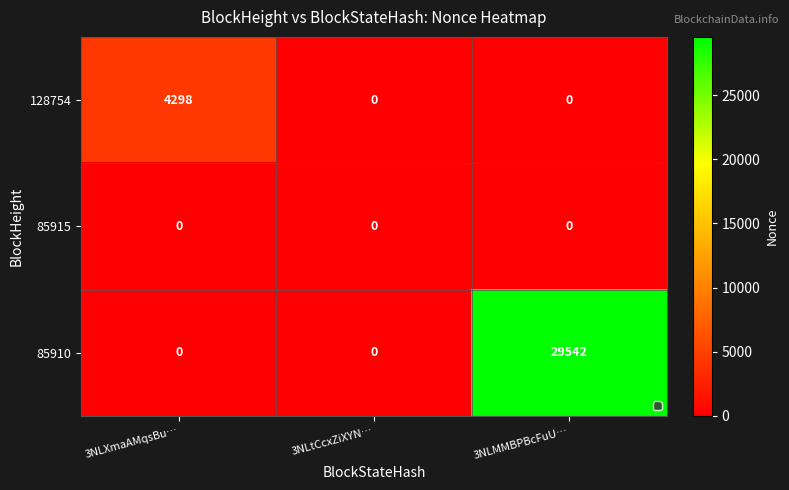

Which series has the largest range (max minus min)?

85910